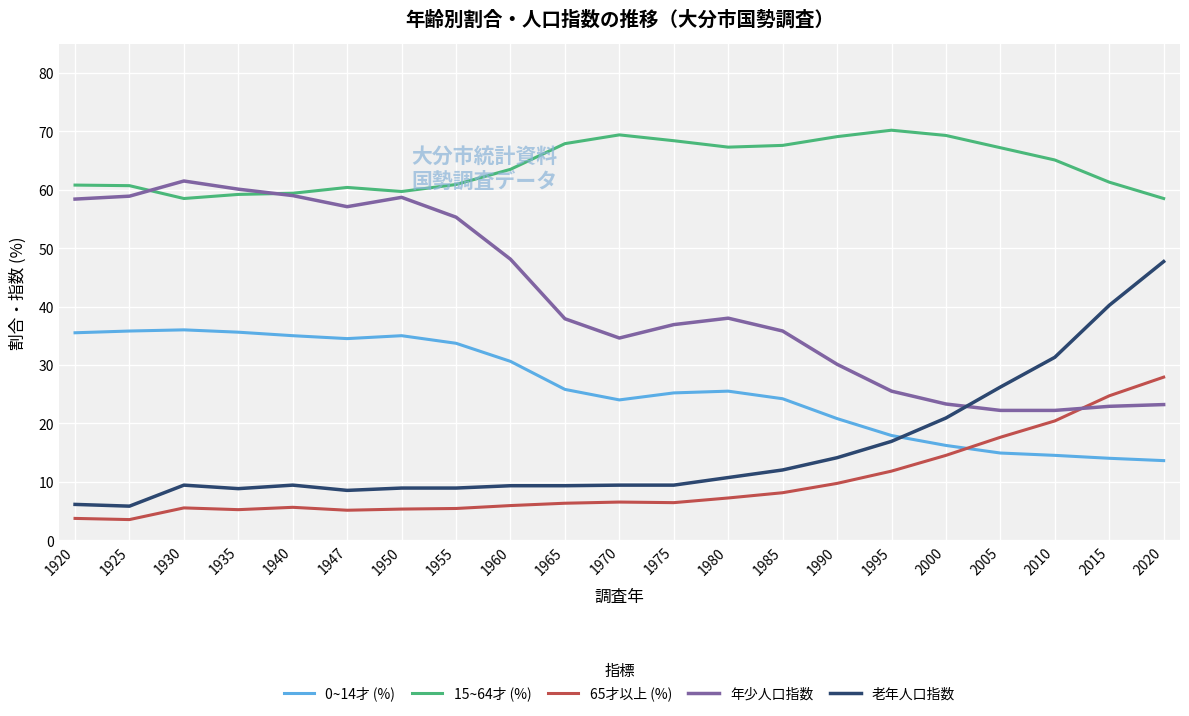

What is the total value across all series at 1940?

168.4